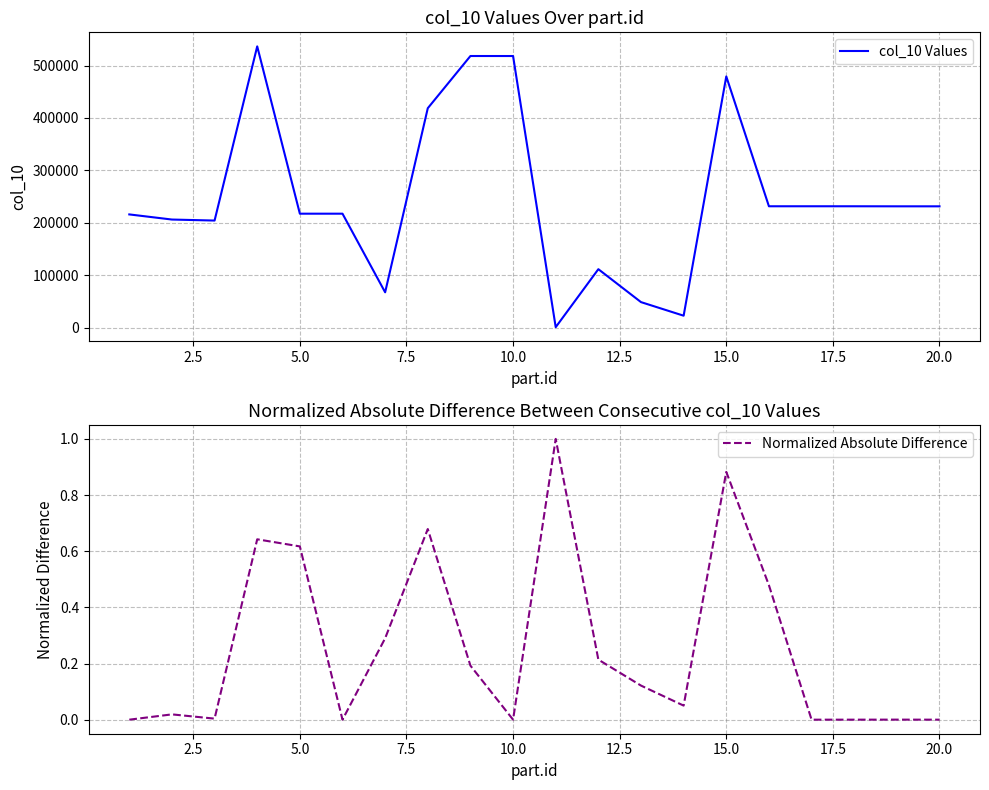

The value of col_10 Values at 15.0 is 775645. True or false?

False